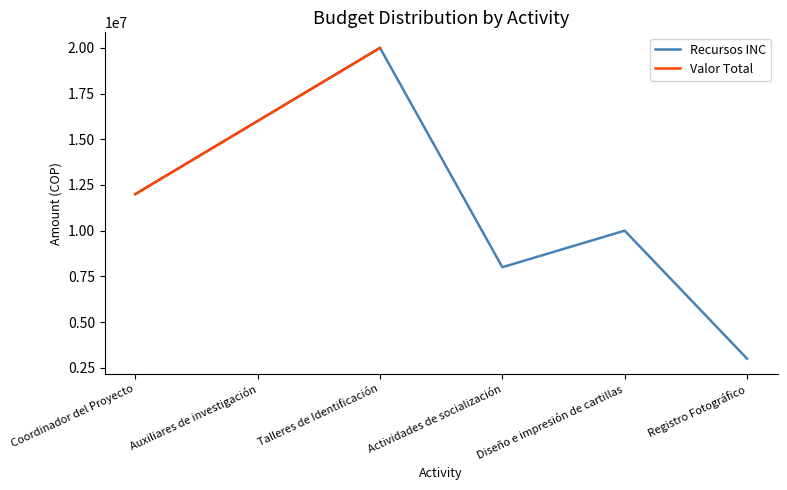

How many interior local peaks (higher than both neighbors) does the data have?

2